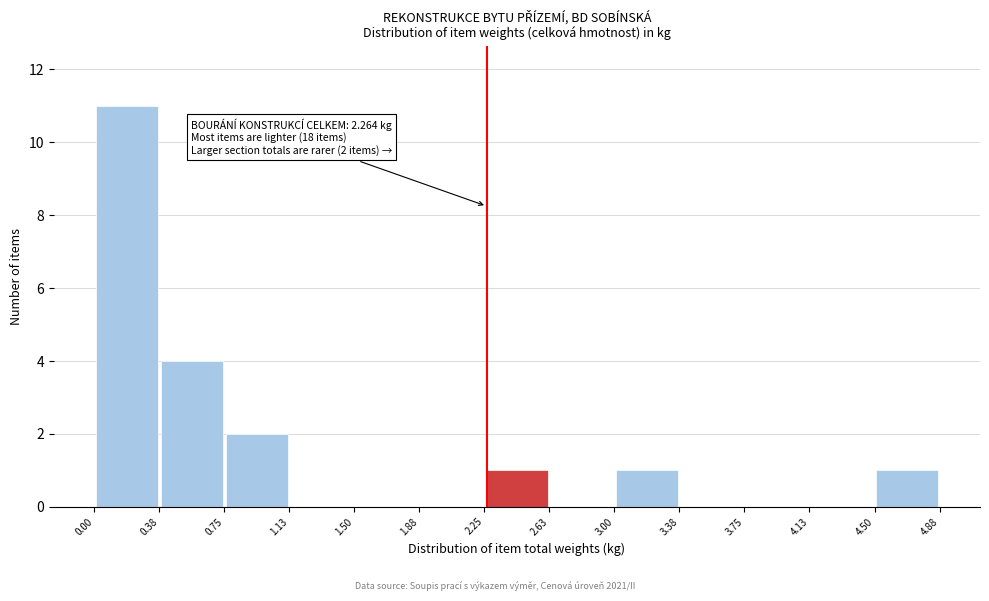

Over which range of the x-axis is the bar tallest?

0.00 to 0.38